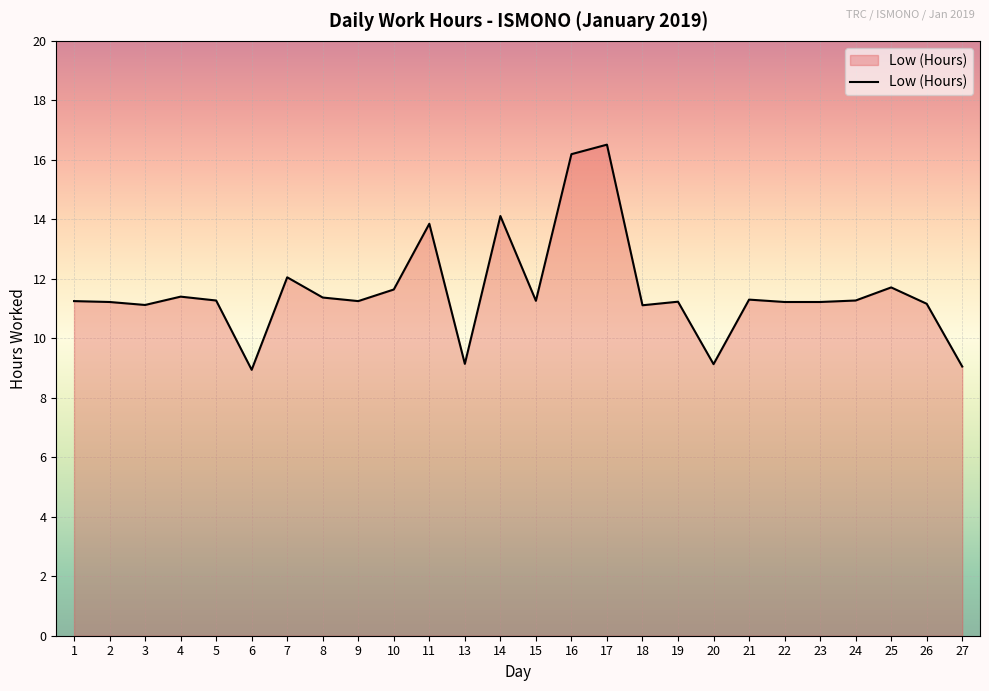

What is the difference between the maximum and minimum values?

7.6